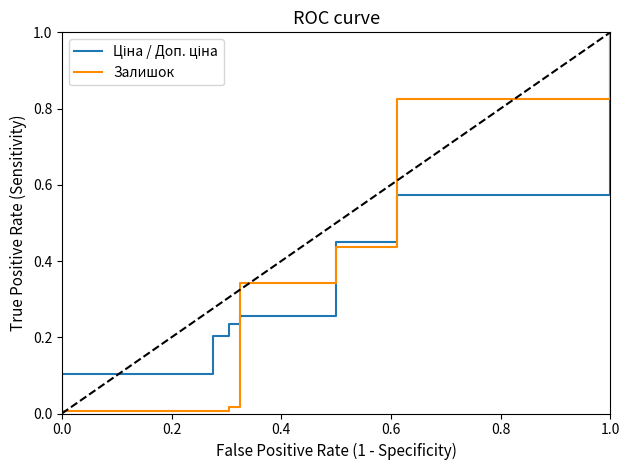

What is the difference between the maximum and minimum values in the Залишок series?

1.0